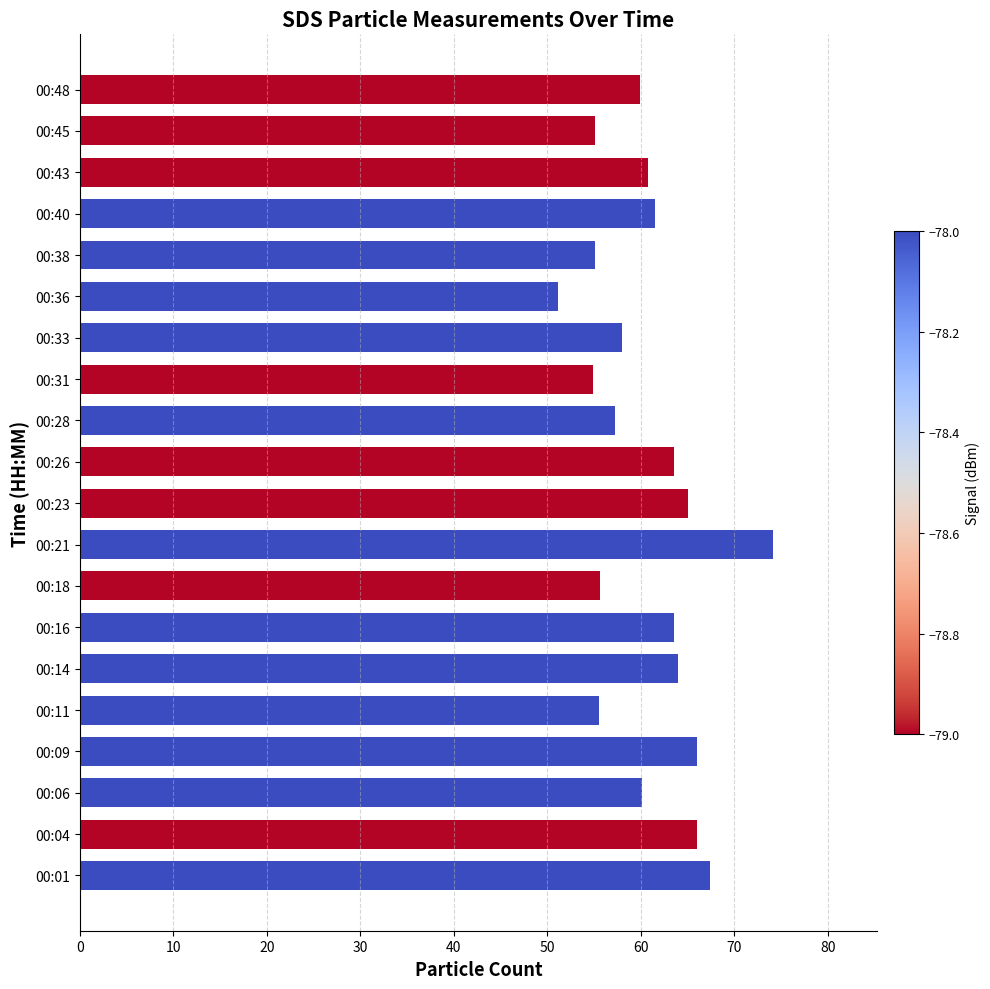

At which category does the chart reach its peak across all series?

00:21